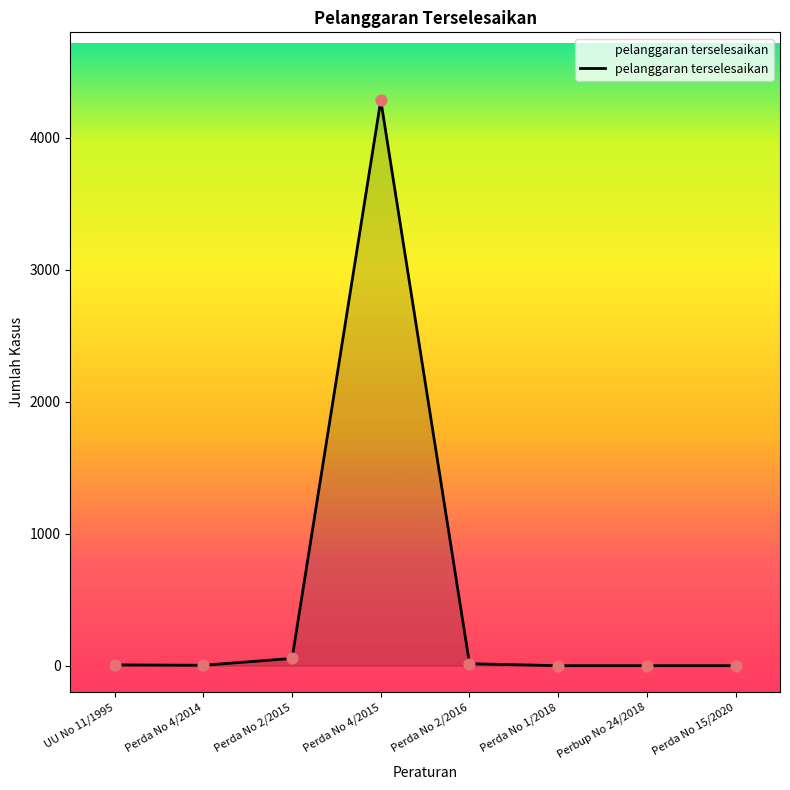

What is the change in value from UU No 11/1995 to Perda No 1/2018?

-6